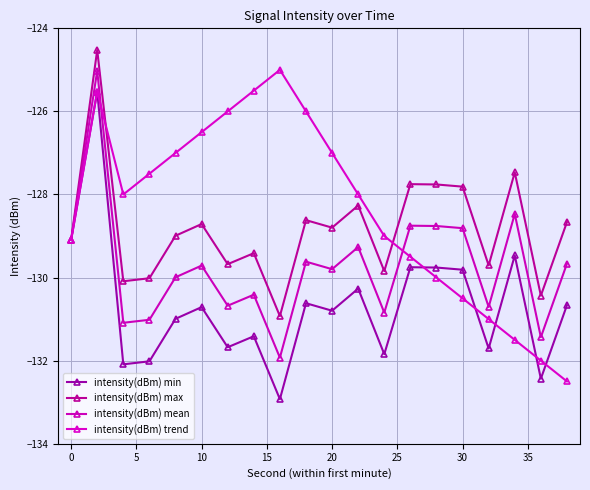

What are all the series names shown in the legend?

intensity(dBm) min, intensity(dBm) max, intensity(dBm) mean, intensity(dBm) trend